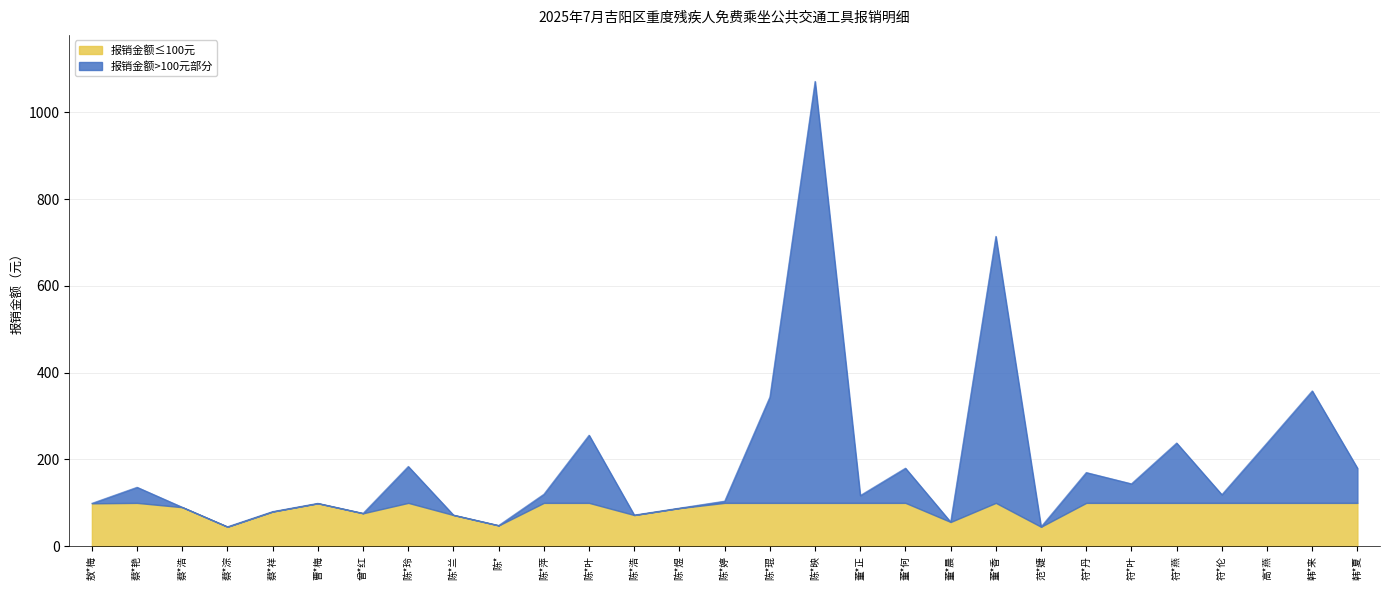

What is the average value?

191